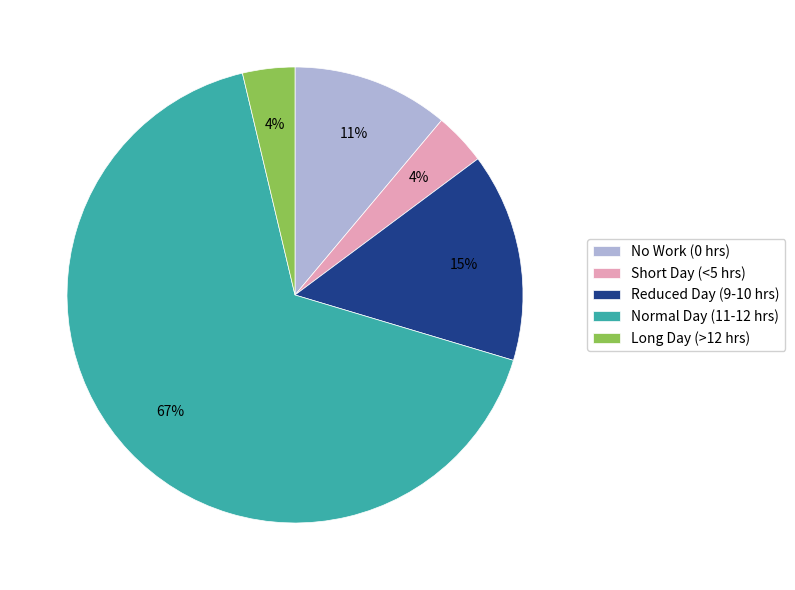

Which has a higher value, No Work (0 hrs) or Long Day (>12 hrs)?

No Work (0 hrs)